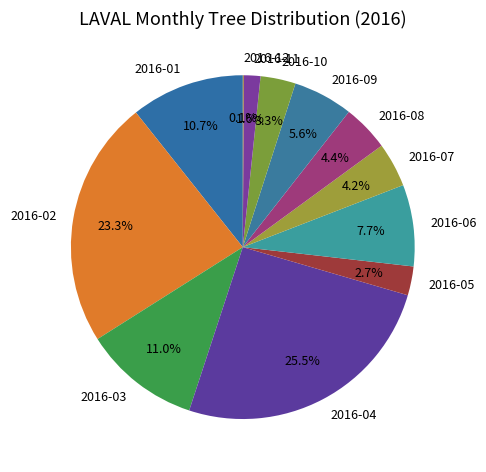

Approximately how many times larger is the value at 2016-04 compared to 2016-02?

1.1